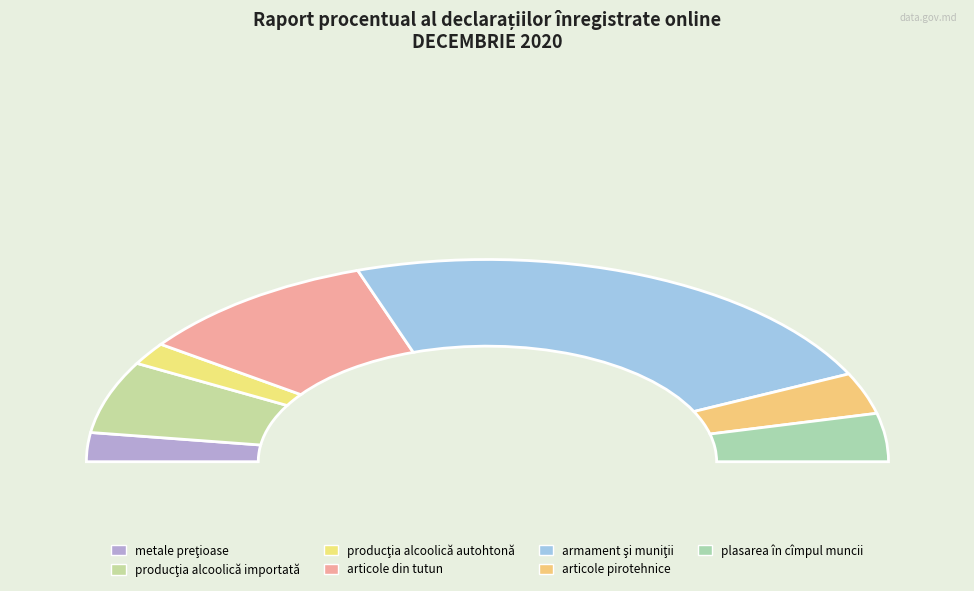

How many slices are in this pie chart?

7